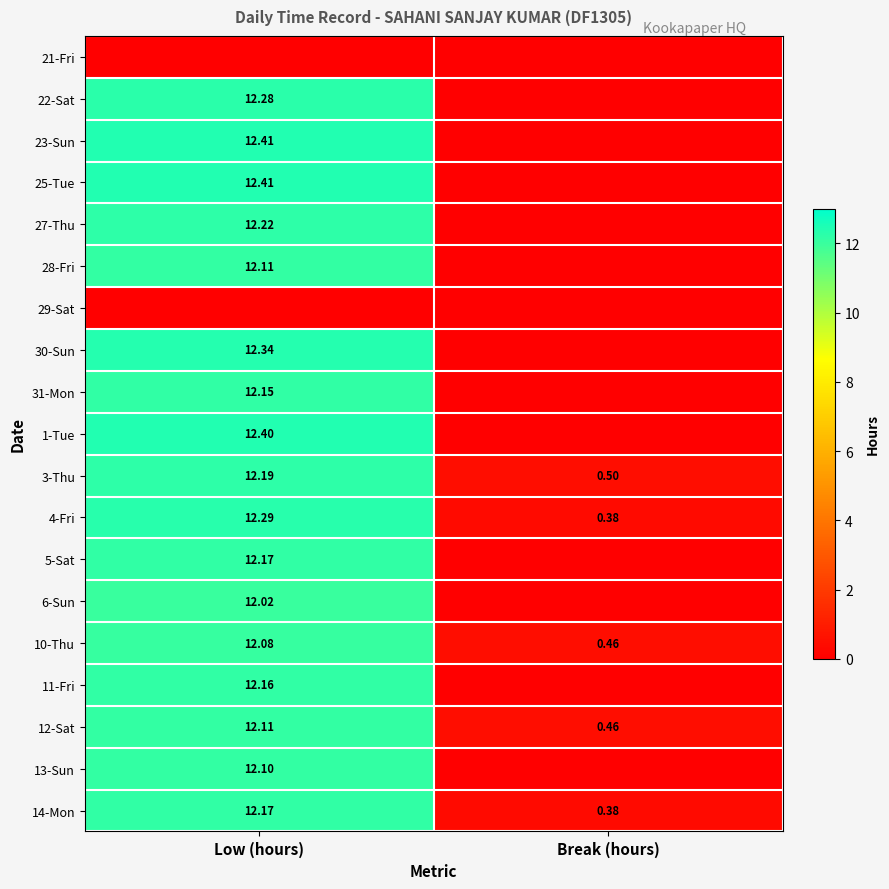

At which label is 3-Thu closest to 6?

Break (hours)